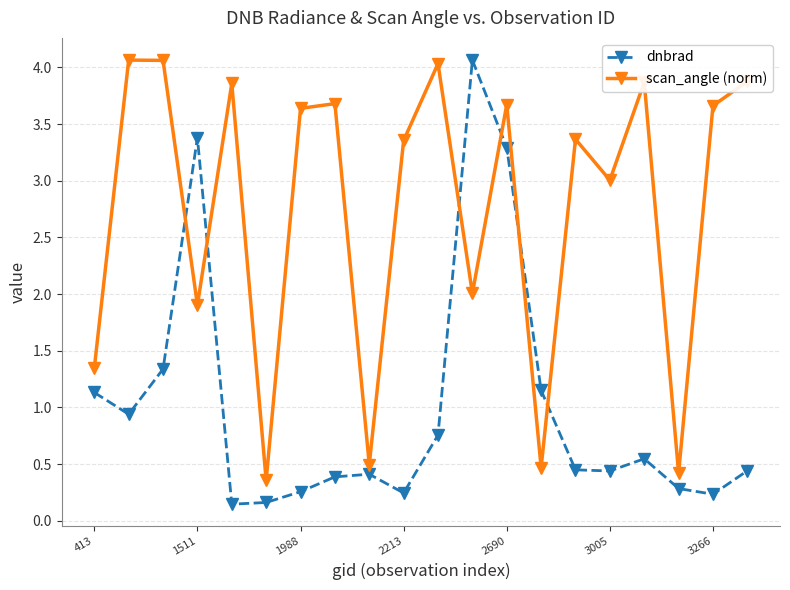

After their last crossing, which series has the higher values: dnbrad or scan_angle (norm)?

scan_angle (norm)